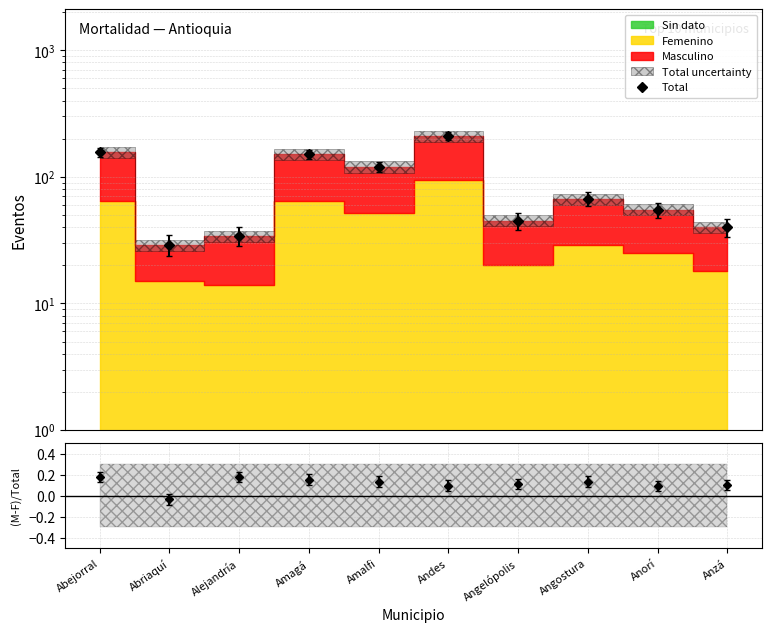

Which series has the widest spread of values?

Total